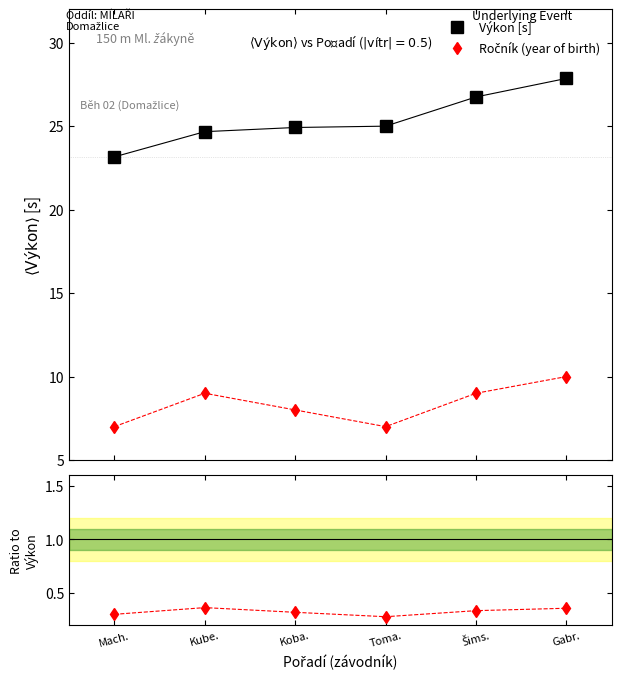

Rank the categories by Výkon [s] value from highest to lowest.

Gabr., Šims., Toma., Koba., Kube., Mach.